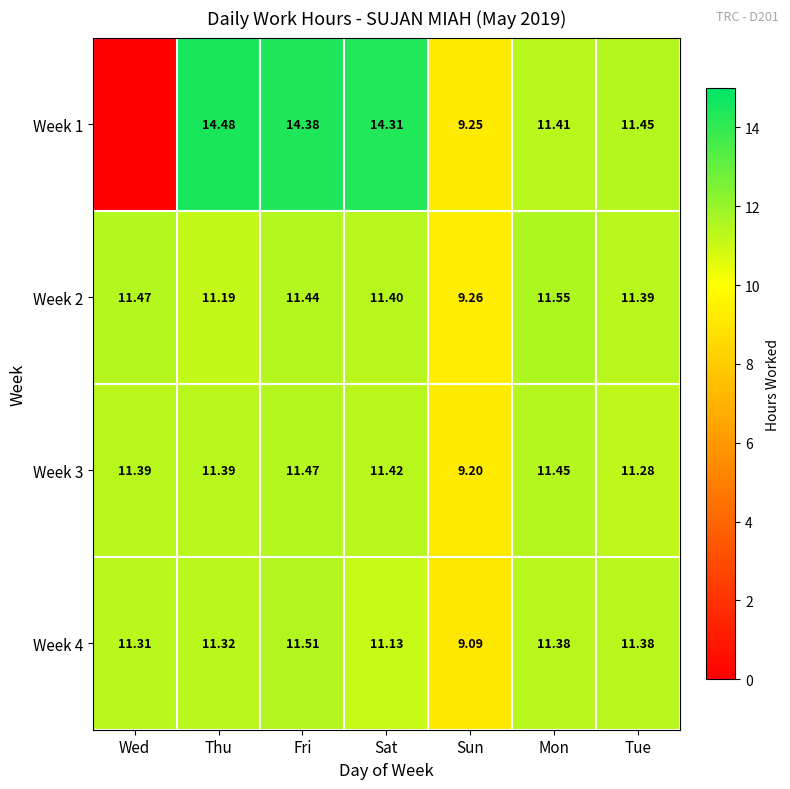

Is it true that Week 4 equals 11.5 at Fri?

True